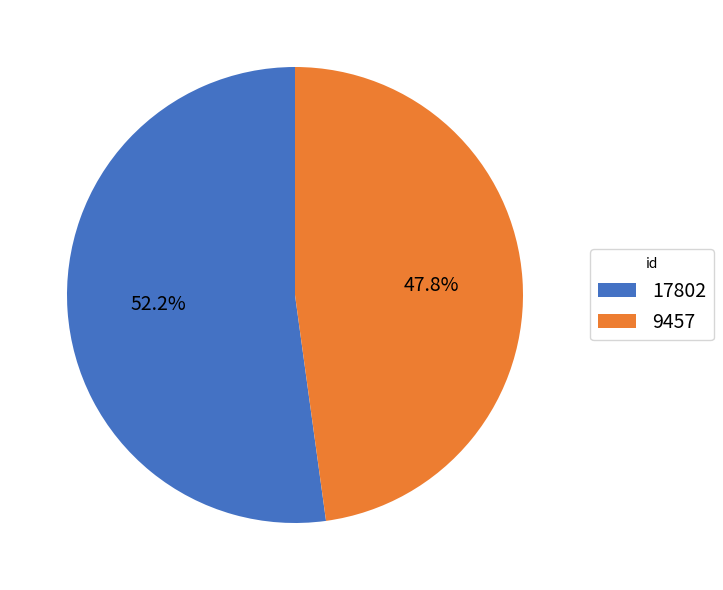

True or false: 17802 accounts for 61% of the total.

False